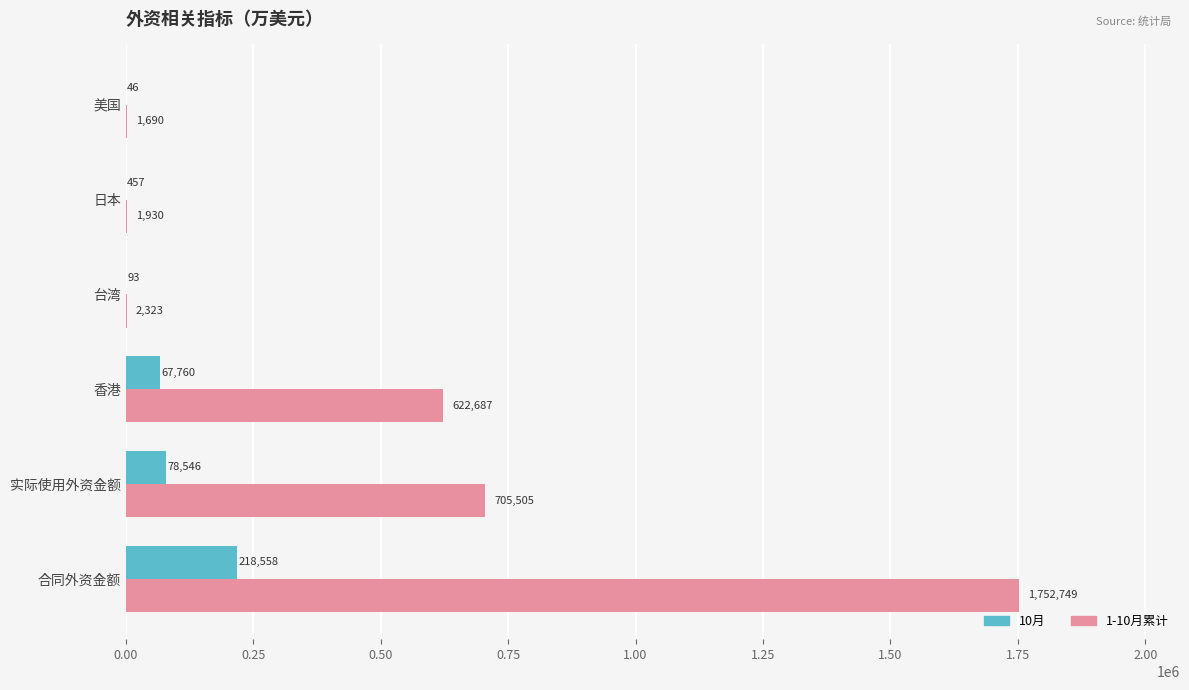

Between 香港 and 美国, which series saw the biggest shift?

1-10月累计